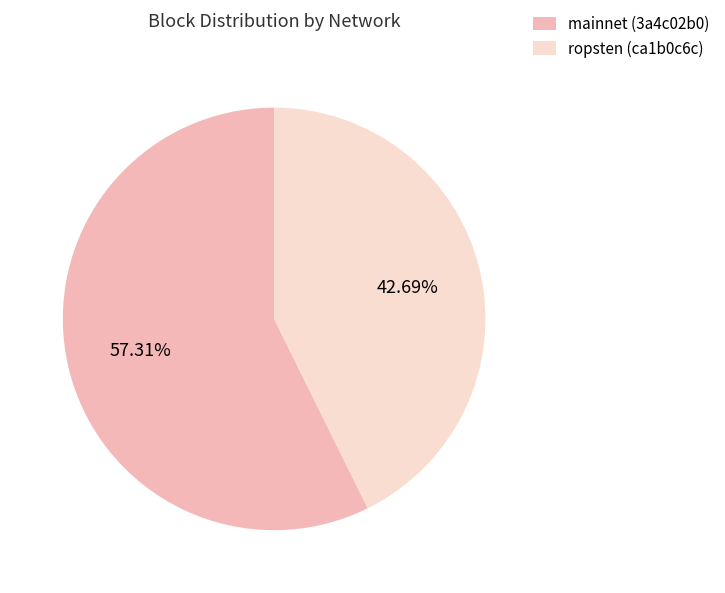

Is there a majority slice in this chart?

Yes